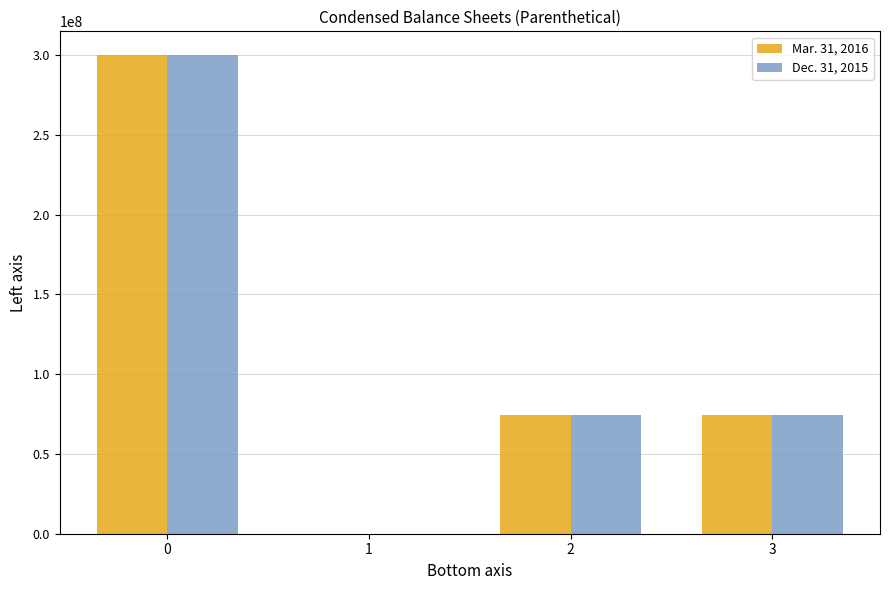

The value of Dec. 31, 2015 at 1 is 0.0. True or false?

True